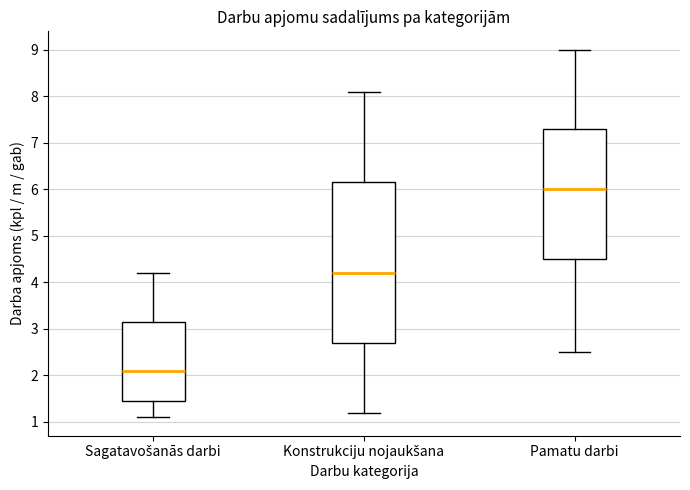

Where is the upper edge of the box for Konstrukciju nojaukšana on the y-axis? The values are not printed on the chart, so give them approximately, as read against the axis.

6.2